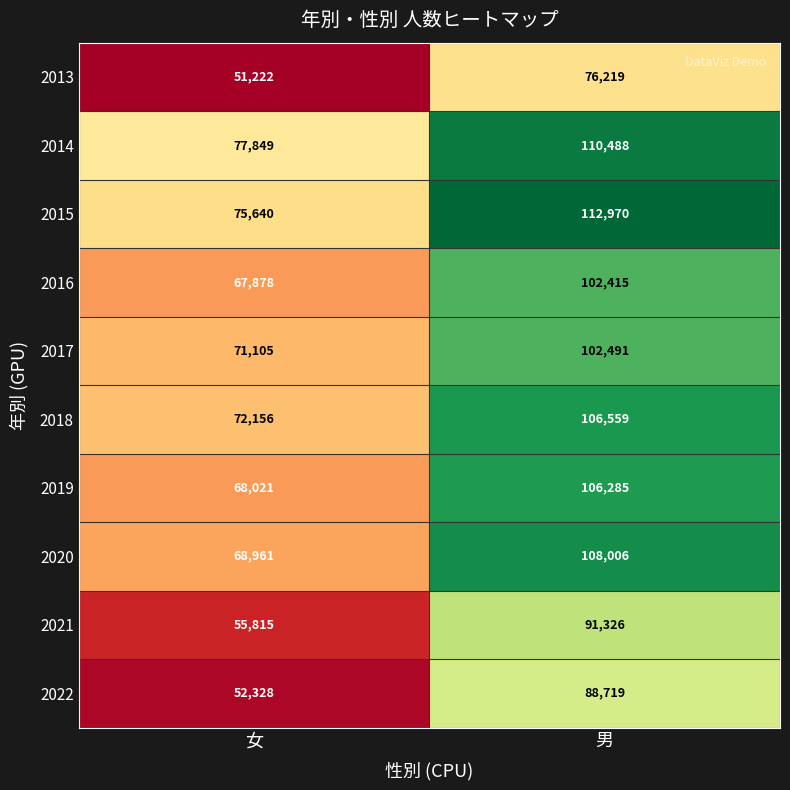

At how many categories does at least one series exceed 99365?

1